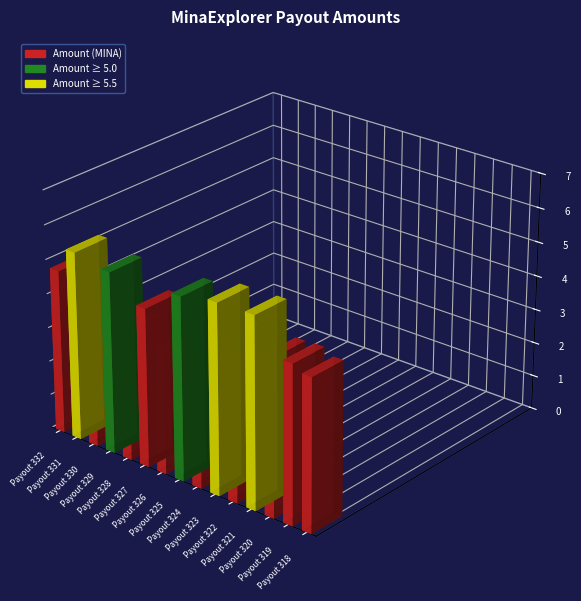

What is the value of the 11th bar from the left?

4.1